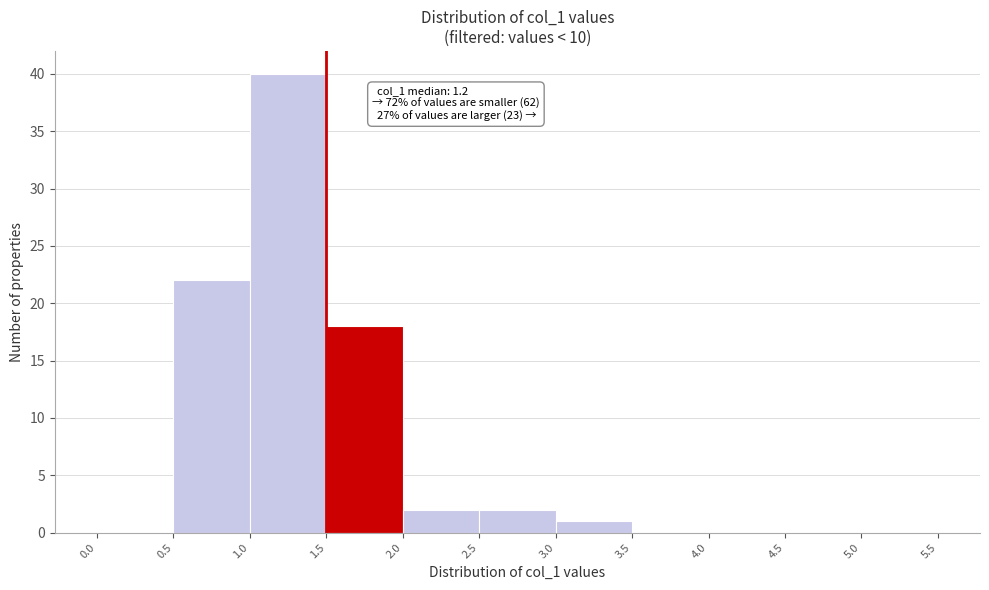

Which range on the x-axis has the tallest bar?

1.0 to 1.5